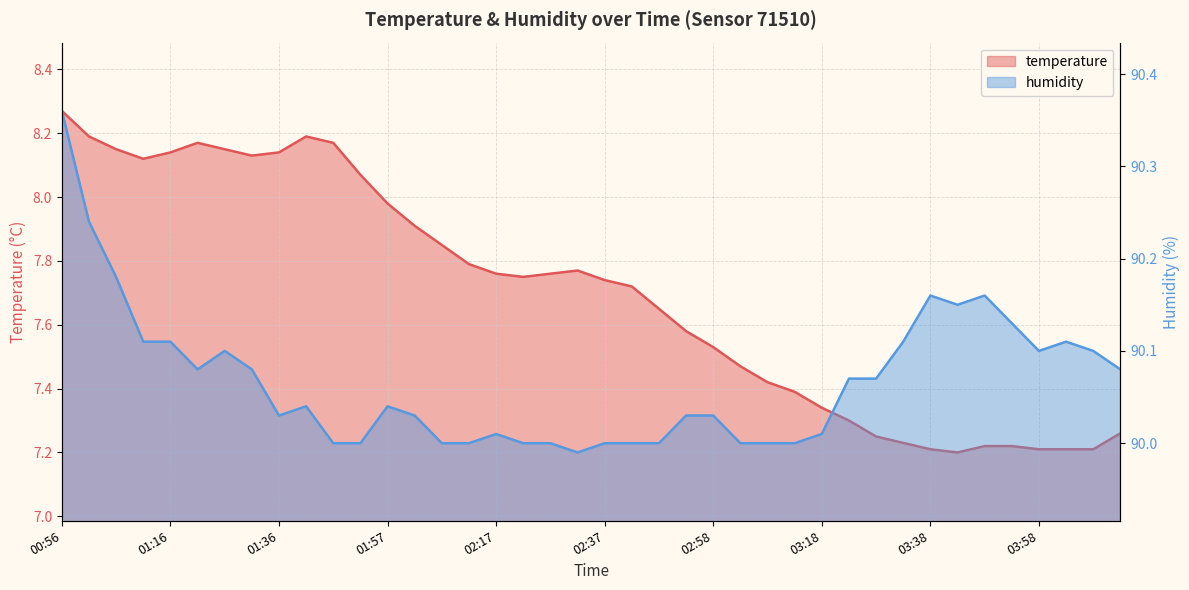

How many interior local peaks does the humidity series have?

7